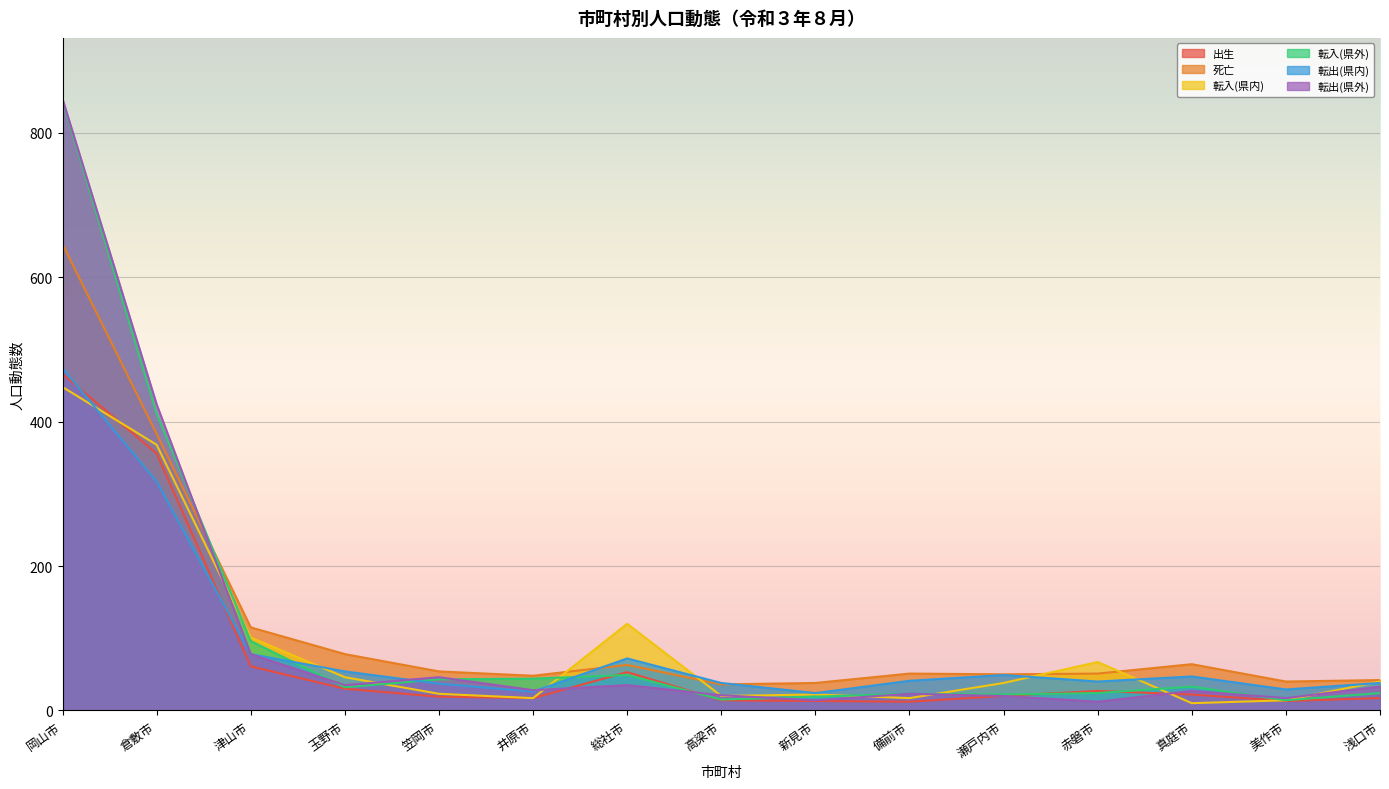

Which label corresponds to the largest value in the chart?

岡山市